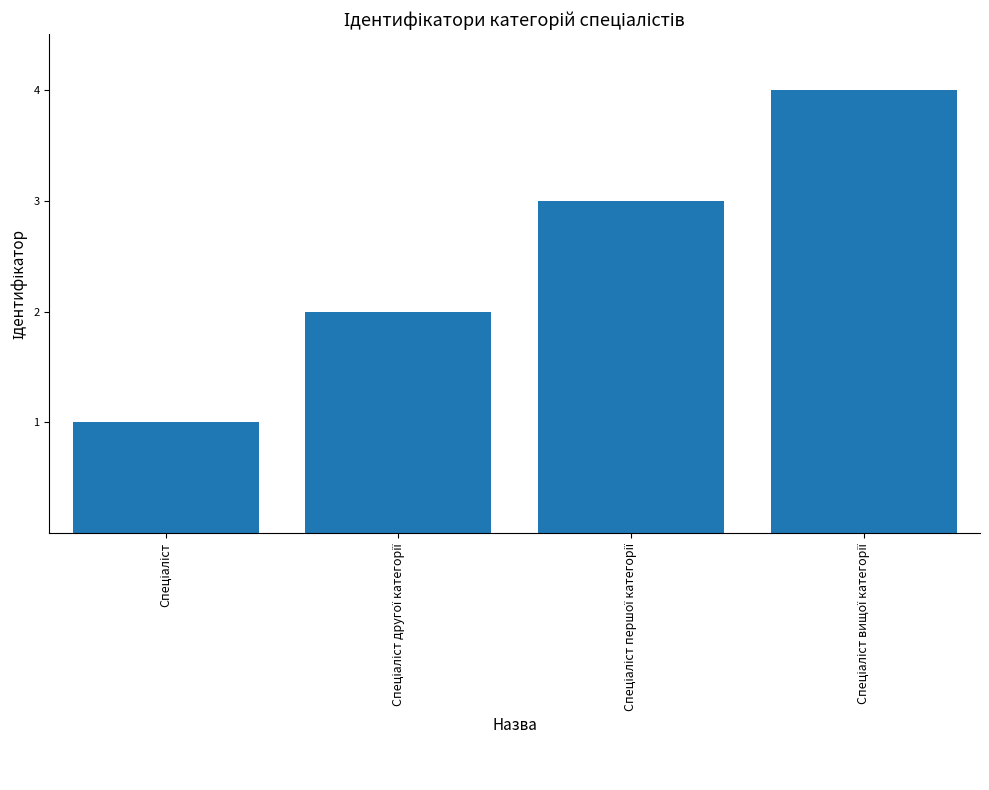

What is the difference between the maximum and minimum values?

3